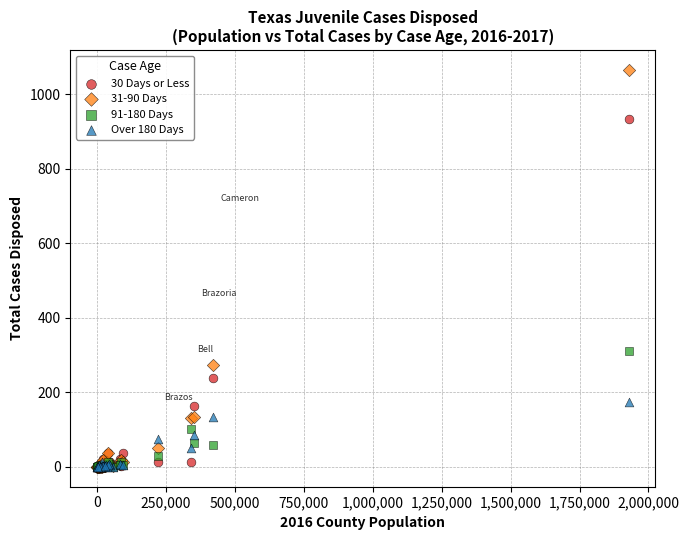

Across all series, what Y value is closest to 533?

310